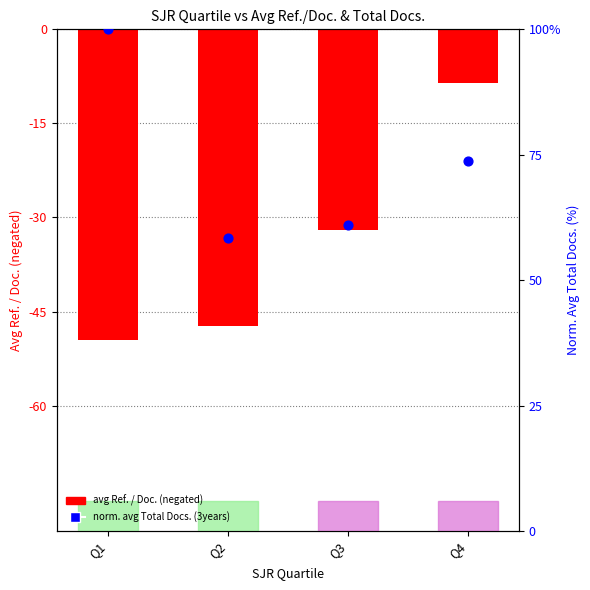

Which series has the largest Y range (max minus min)?

Norm. Avg Total Docs.